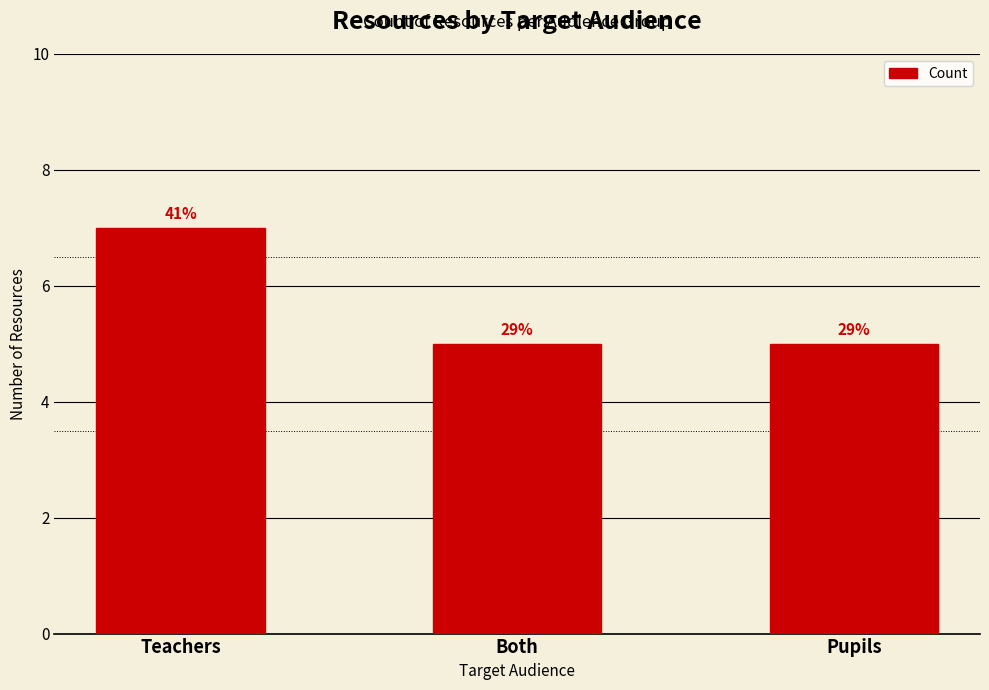

What is the minimum value shown in the chart?

5